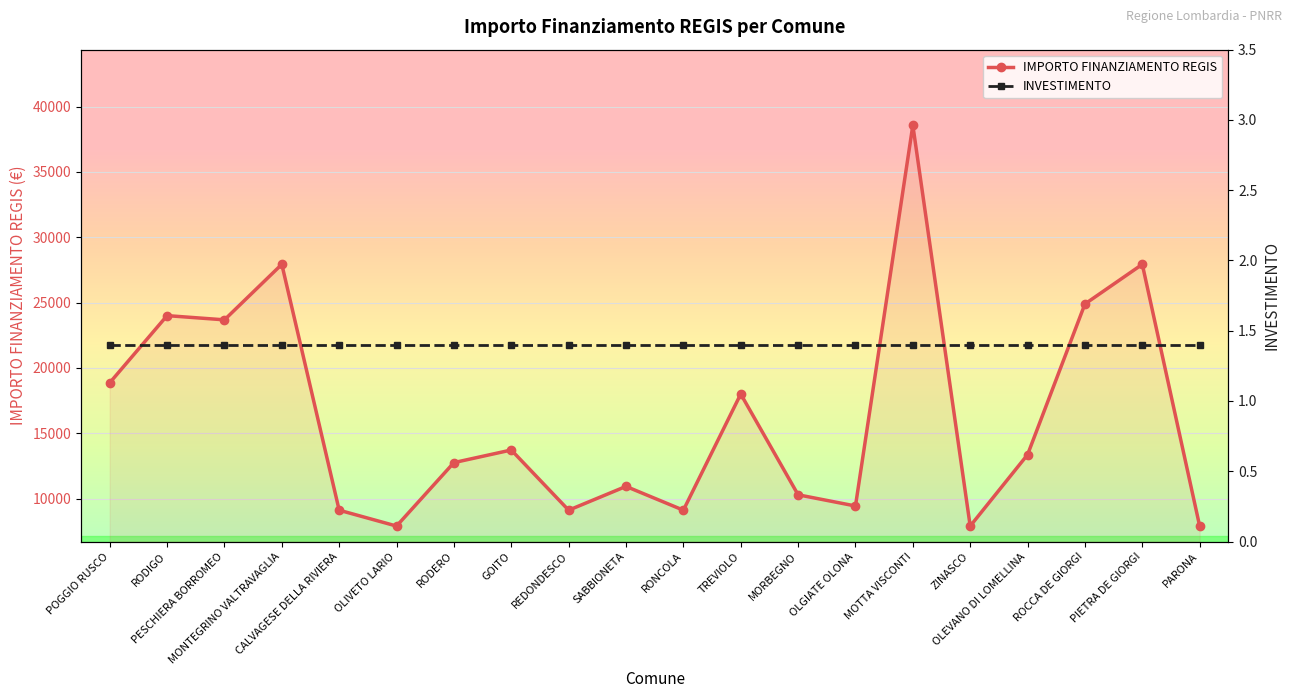

True or false: INVESTIMENTO and IMPORTO FINANZIAMENTO REGIS cross at least once.

False